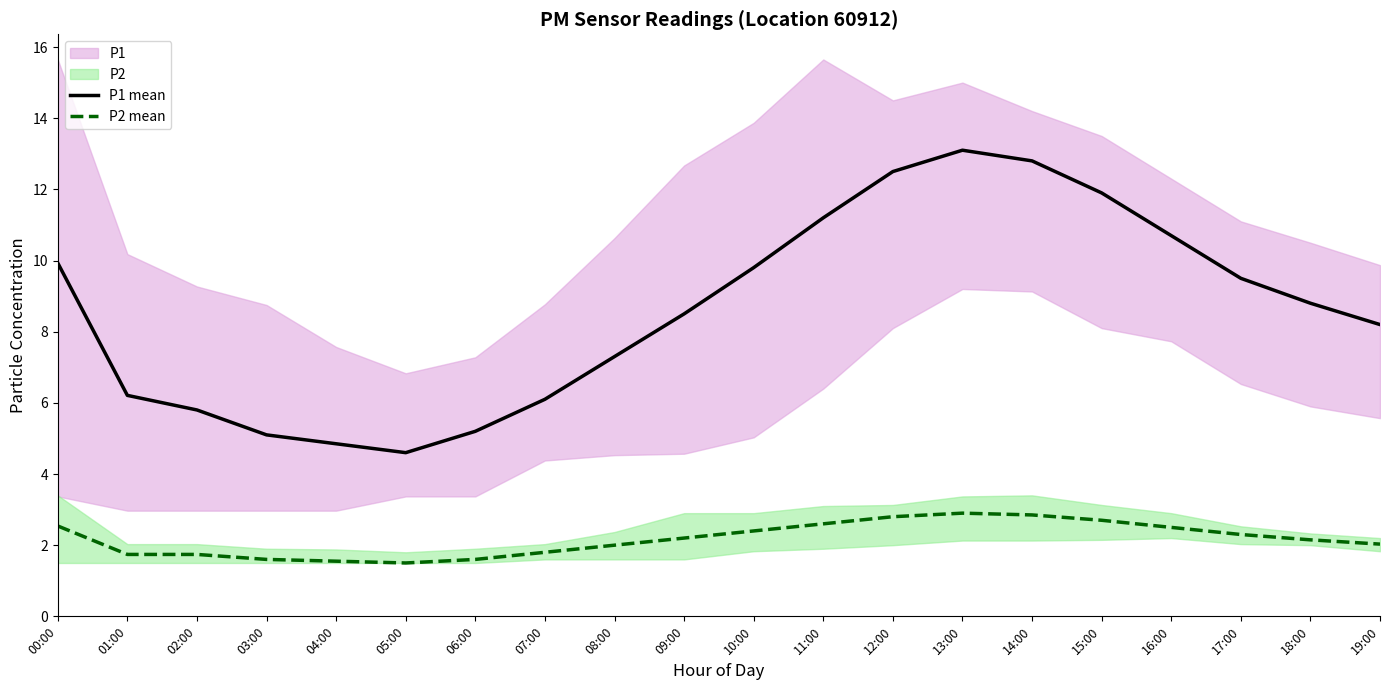

Where does the P1 mean series first go above 8?

00:00